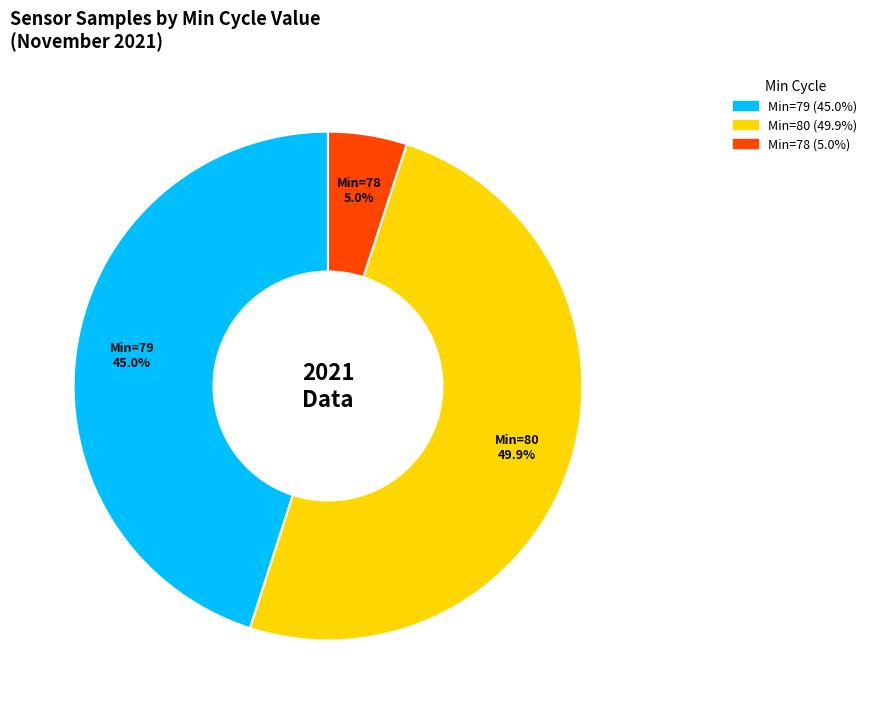

Which slice is the smallest?

Min=78